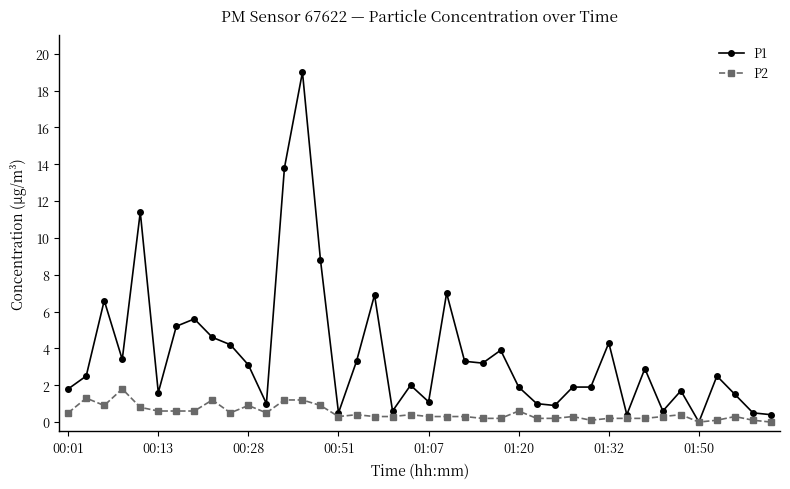

List the series in order of their peak value, highest first.

P1, P2